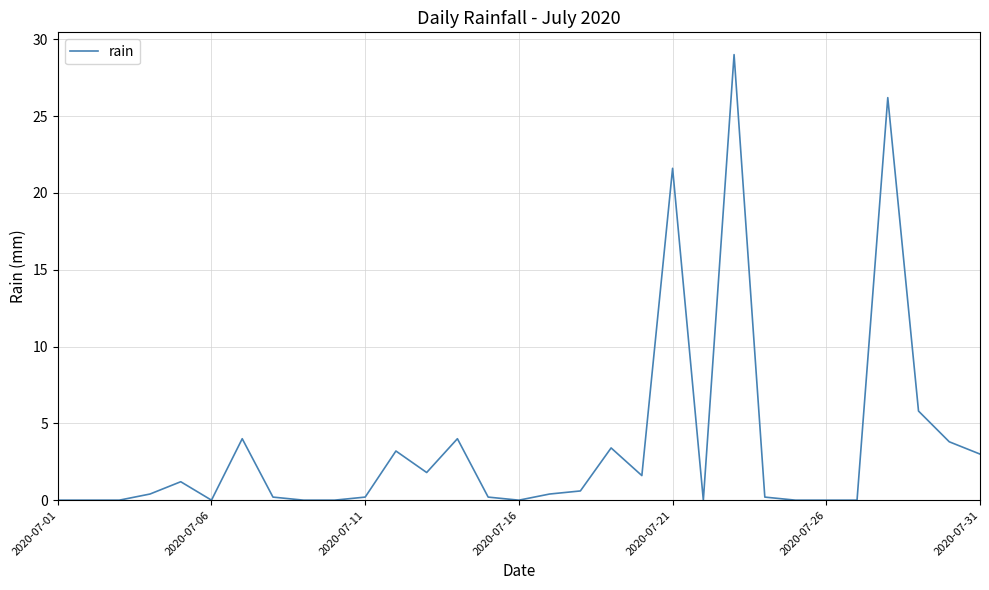

What is the maximum value shown in the chart?

29.0